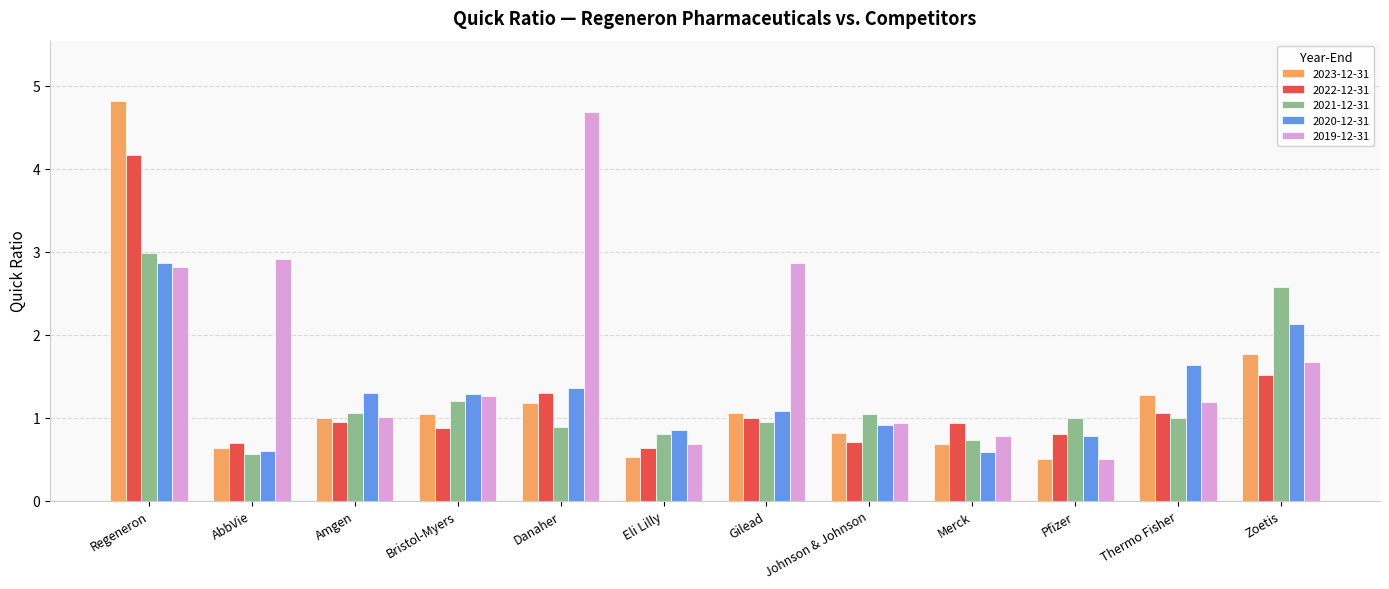

What is the sum of all 2021-12-31 values?

14.8